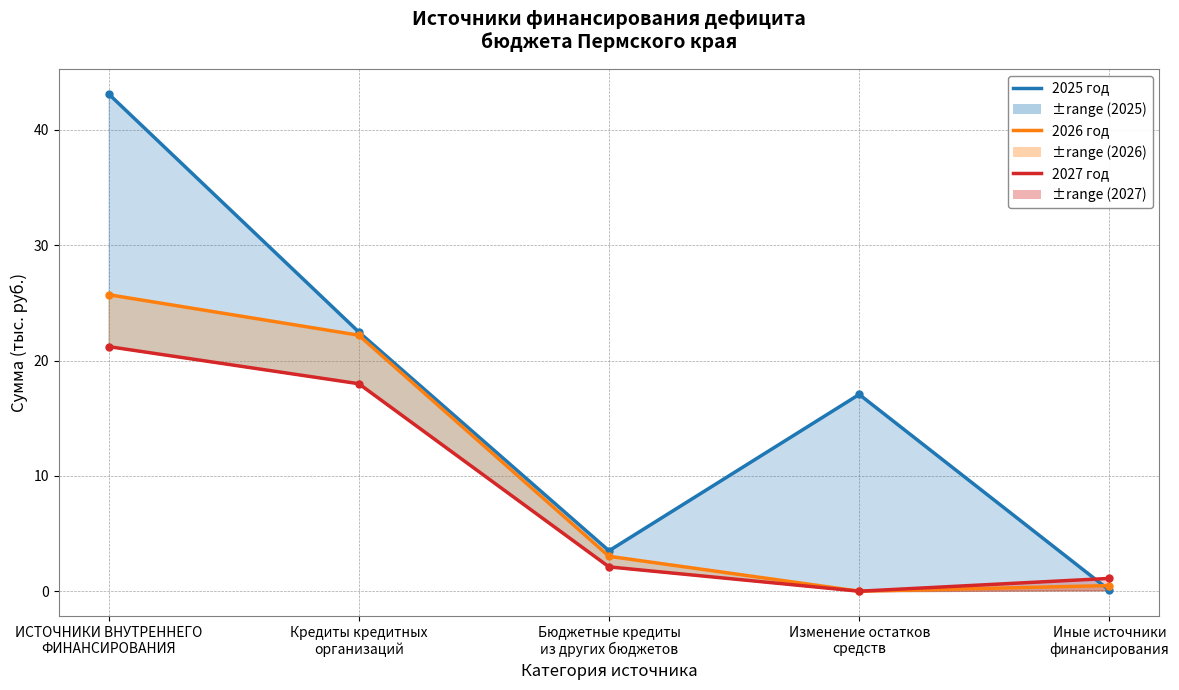

What is the difference between the highest and lowest values at Изменение остатков
средств?

17.1